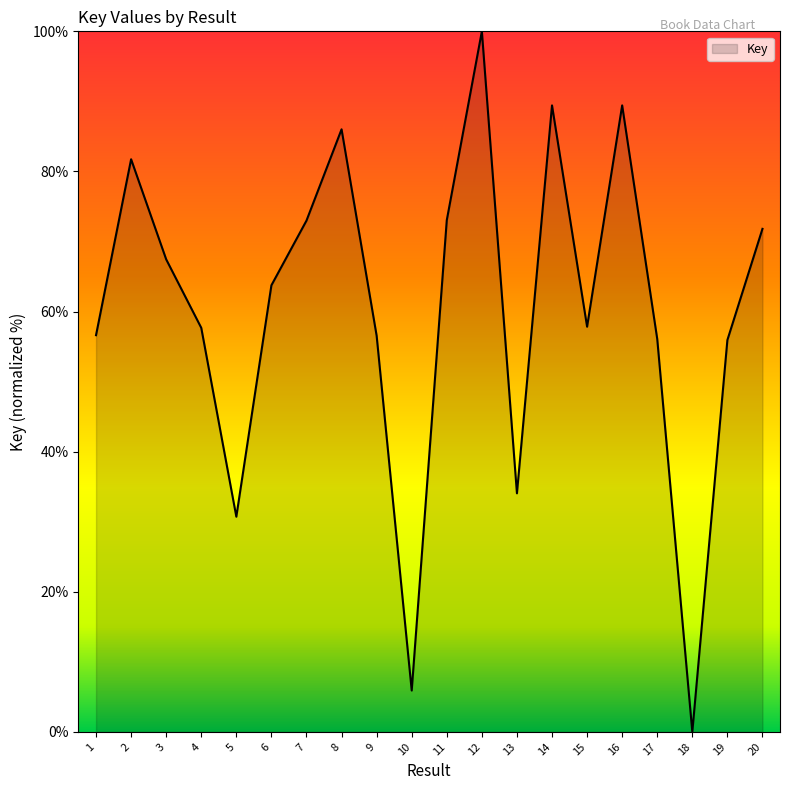

Approximately how many times larger is the value at 5 compared to 16?

0.3